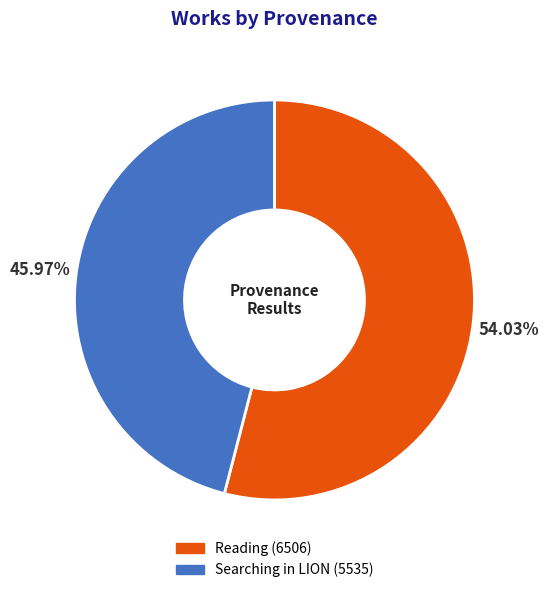

What is the ratio of the value at Reading (6506) to the value at Searching in LION (5535)?

1.2